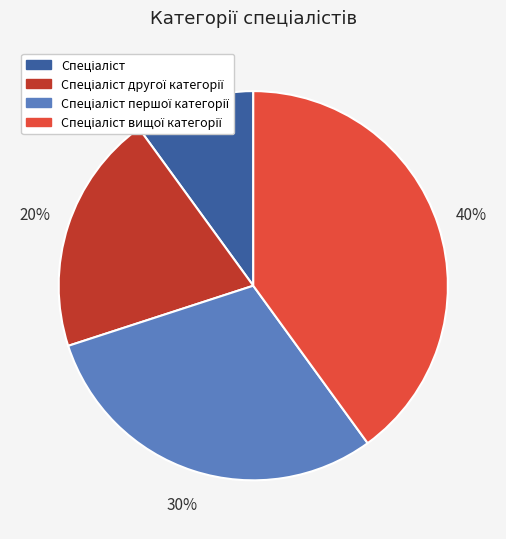

Is there any slice that represents more than half of the pie?

No